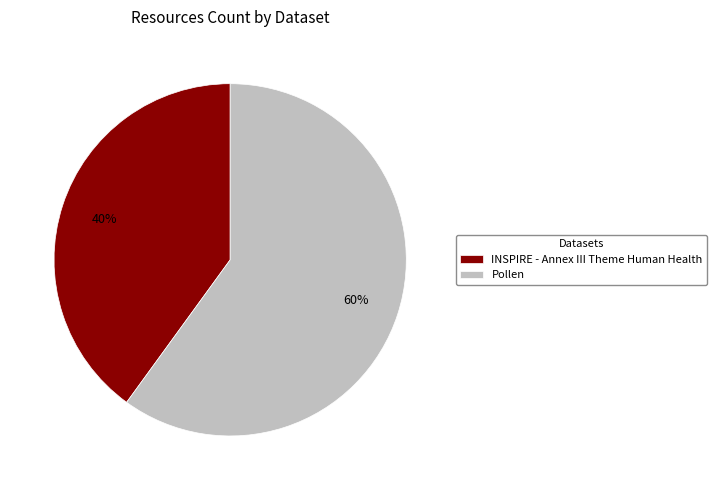

Does Pollen represent more than half of the total?

Yes